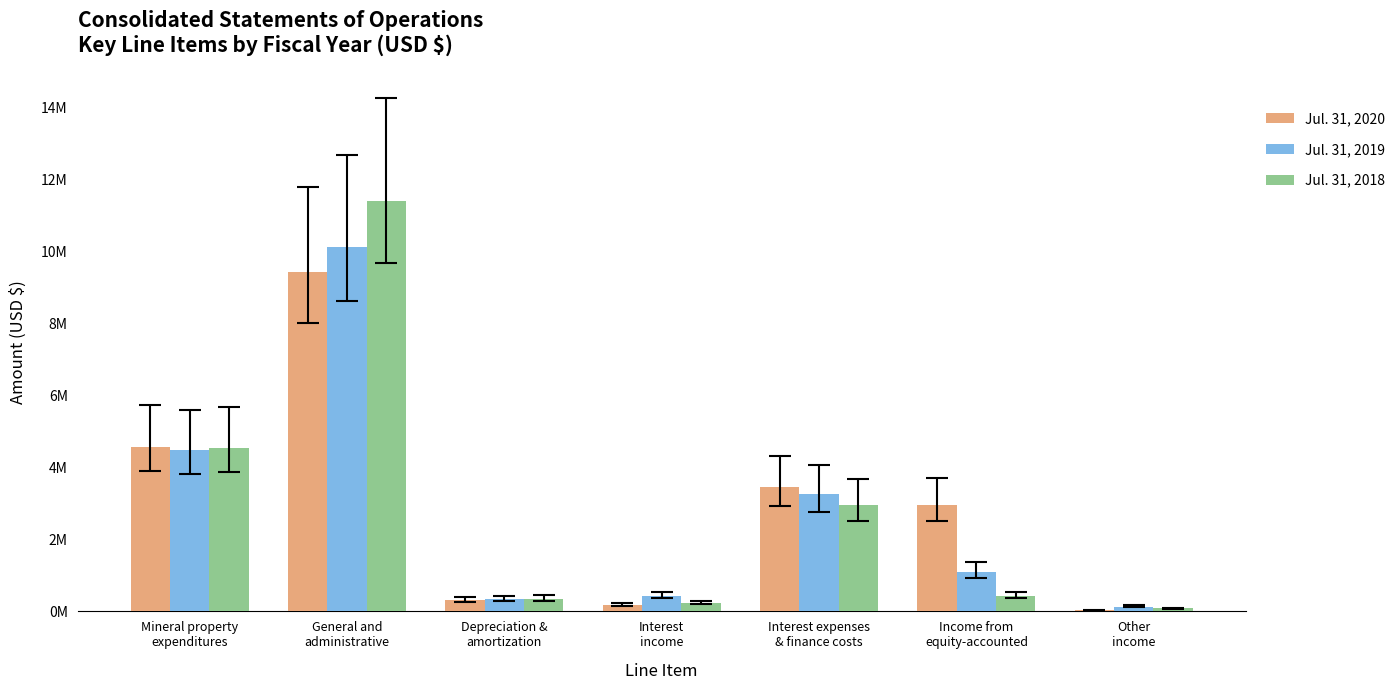

Are the bars horizontal?

No